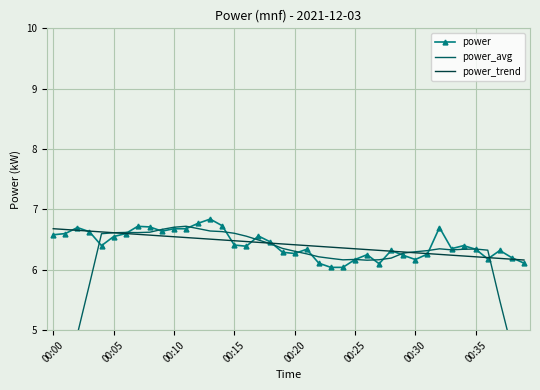

What is the highest value of the power_trend series?

6.7